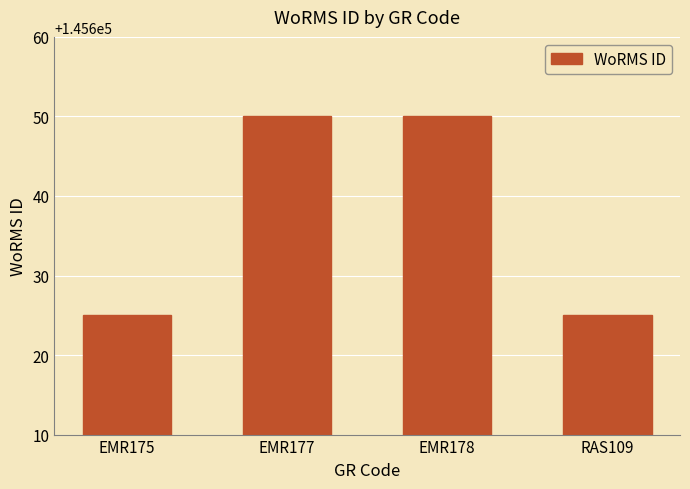

What is the maximum value shown in the chart?

145650